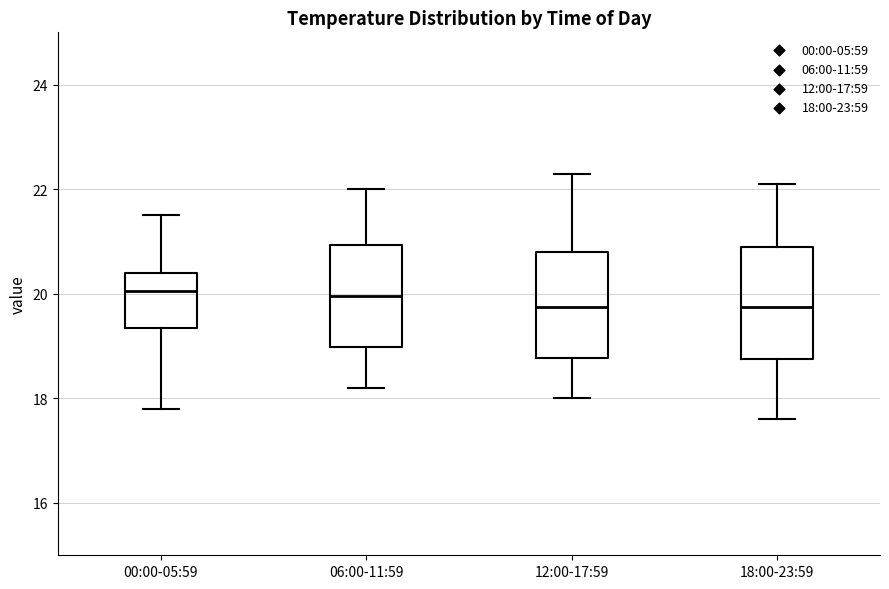

Where does the upper whisker of the box for 00:00-05:59 end on the y-axis? The values are not printed on the chart, so give them approximately, as read against the axis.

21.6